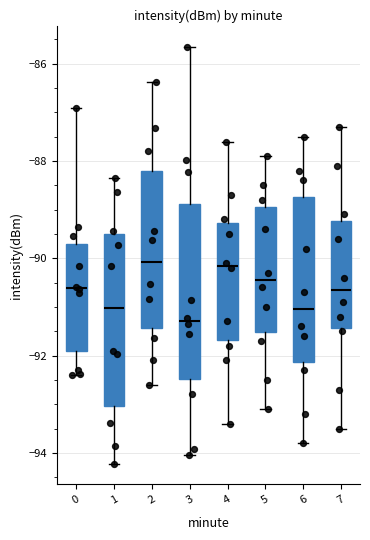

Where is the upper edge of the box at x = 6 on the y-axis? The values are not printed on the chart, so give them approximately, as read against the axis.

-88.8